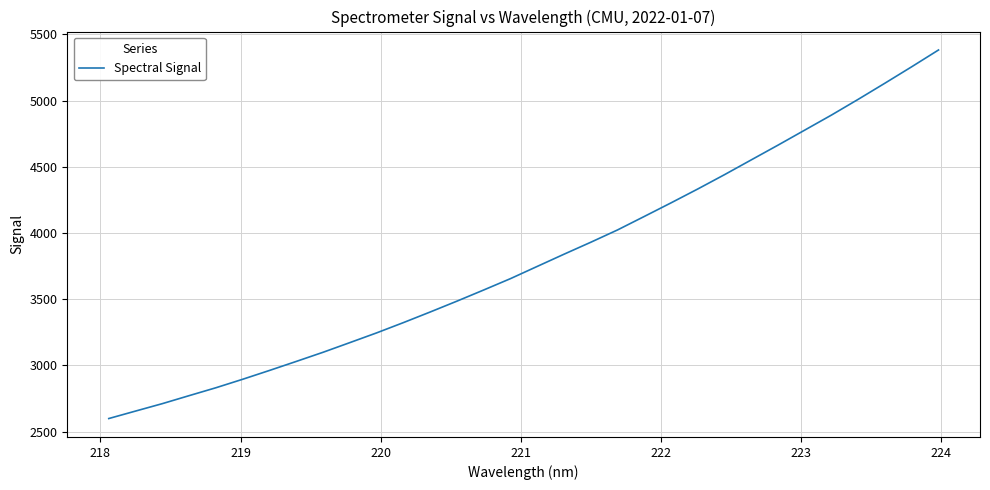

What is the difference between the maximum and minimum values?

2783.1